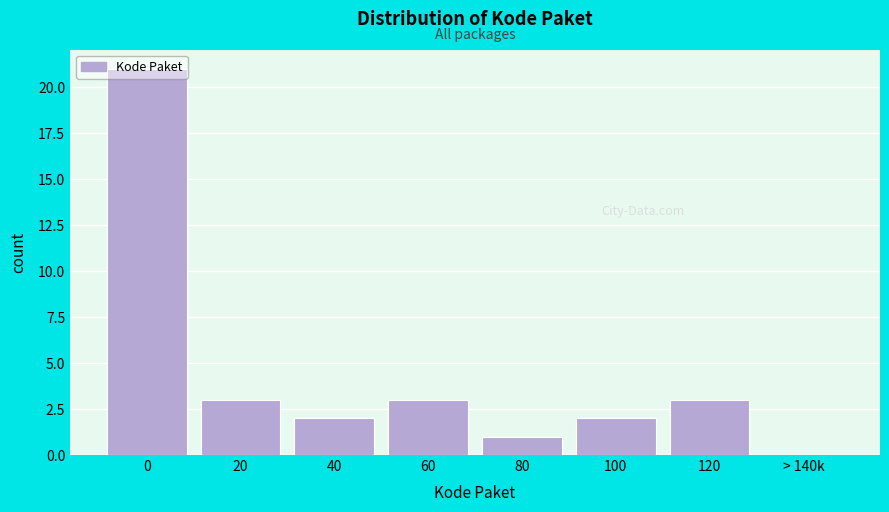

What is the greatest value displayed?

21